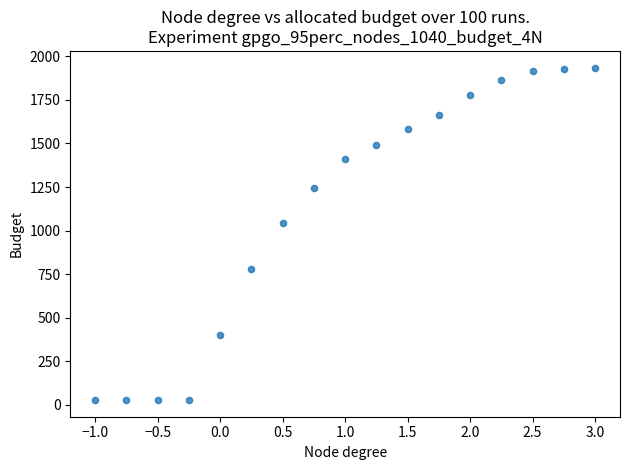

What is the range of X values (max minus min)?

4.0